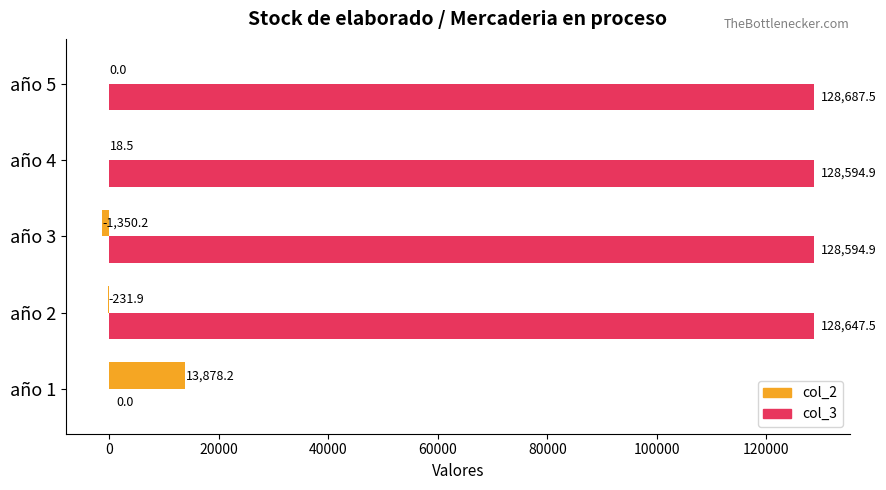

What is the sum of the col_3 values at año 5 and año 4?

257282.4